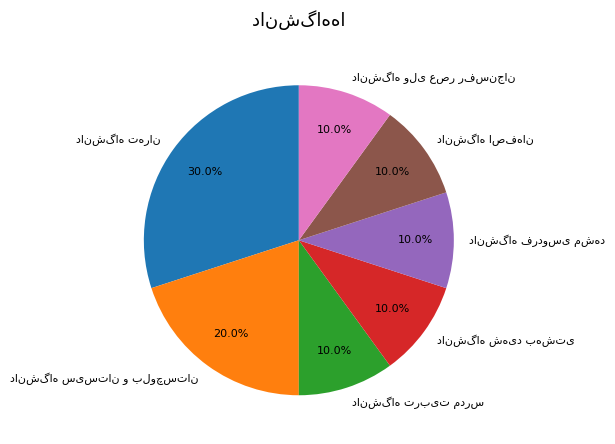

Is there any slice that represents more than half of the pie?

No